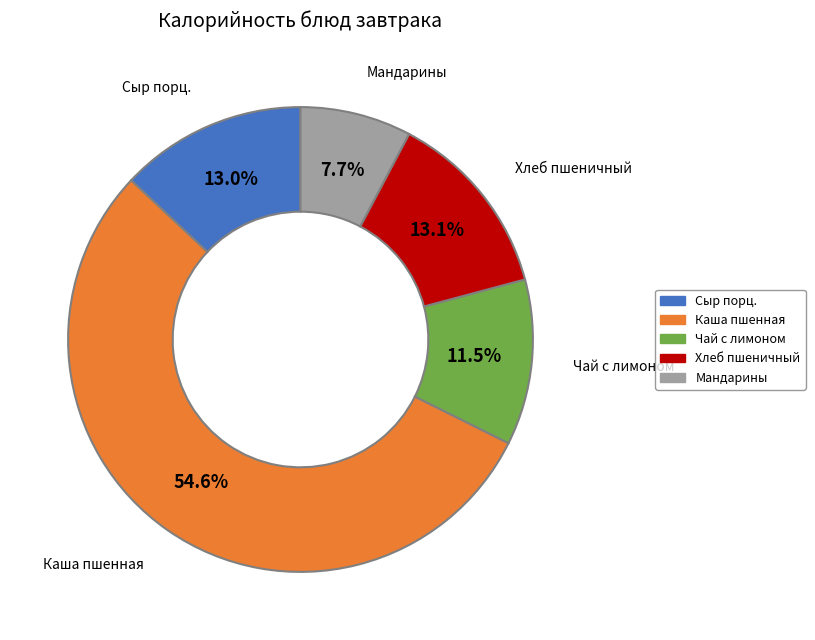

What is the smallest slice in the pie chart?

Мандарины